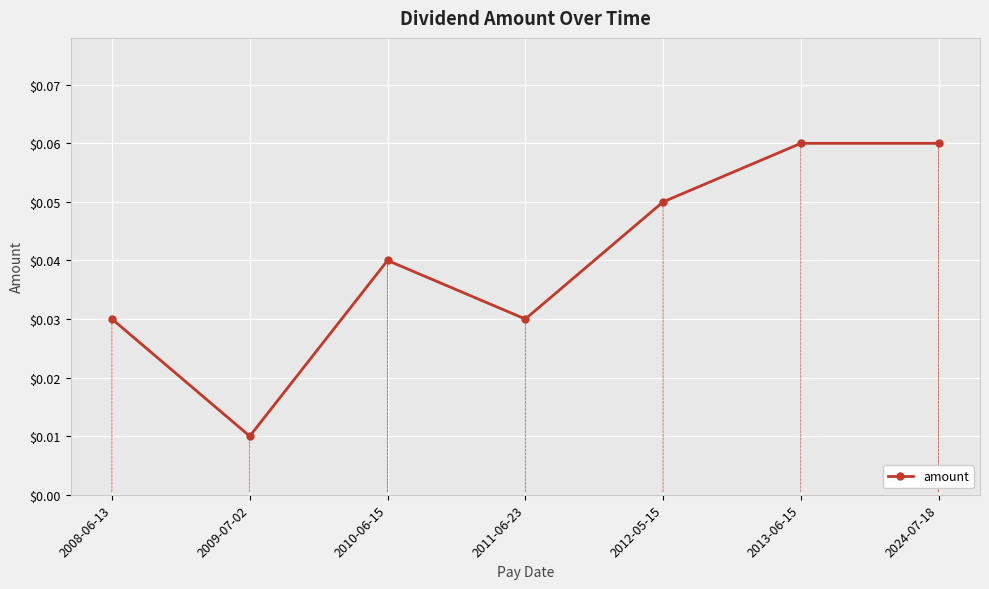

What is the label of the 2nd point from the right?

2013-06-15